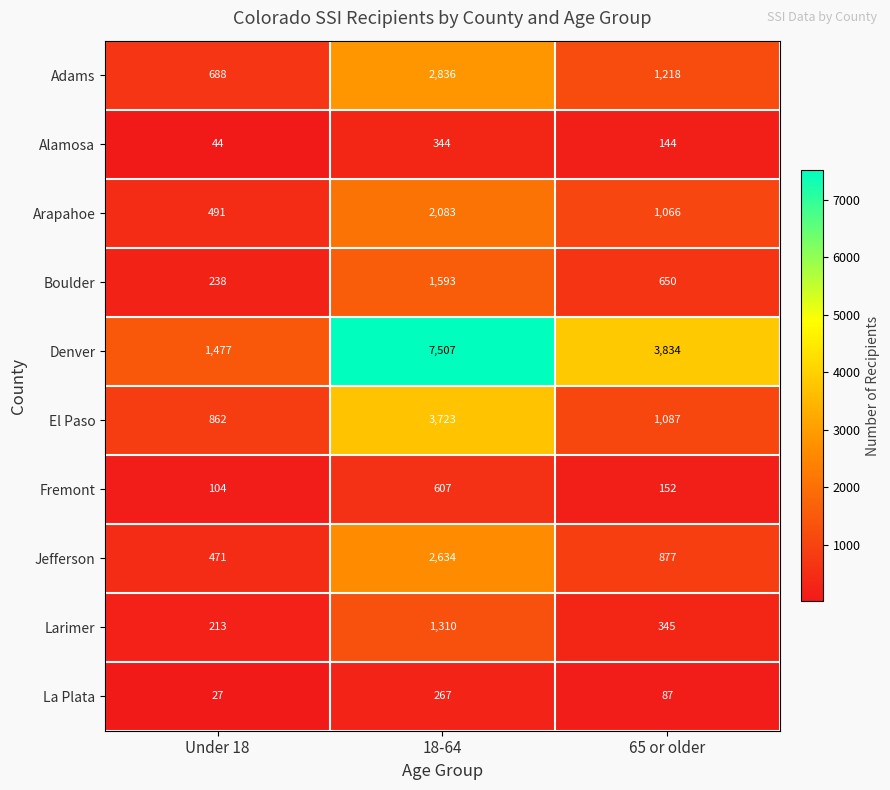

What is the approximate value of Denver at 65 or older?

3834